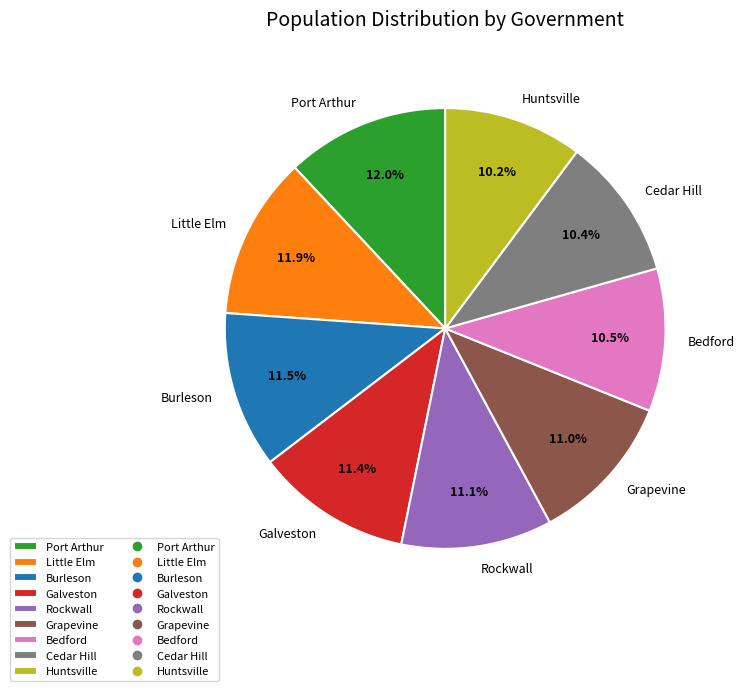

To the nearest percent, what is the difference between the Bedford and Galveston slice percentages?

1%